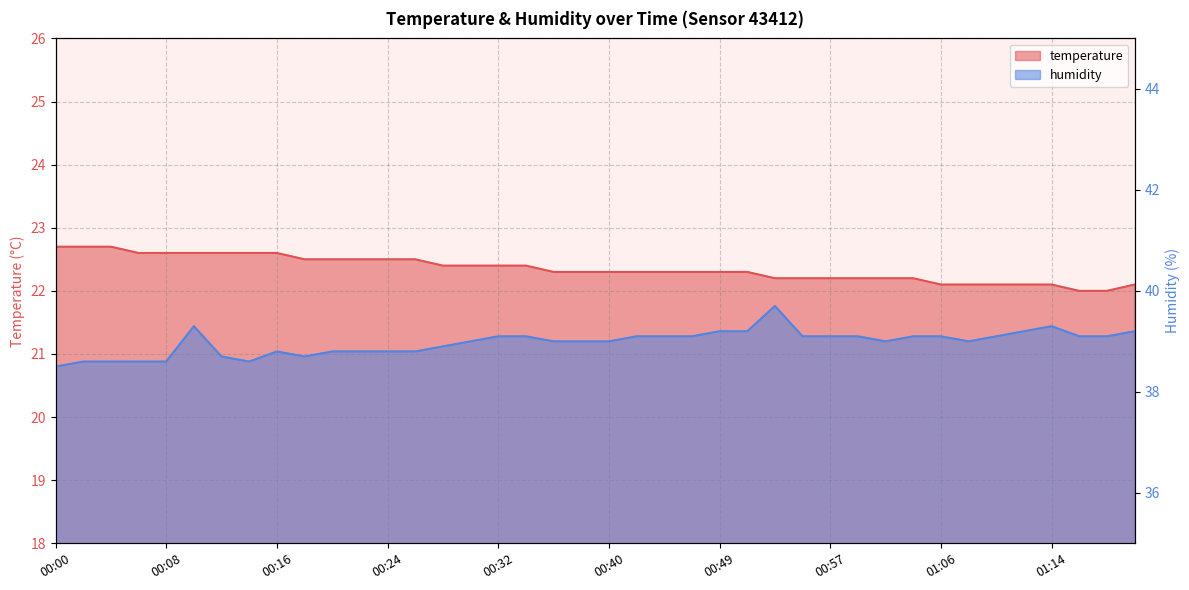

Is it true that humidity equals 13.3 at 00:38?

False